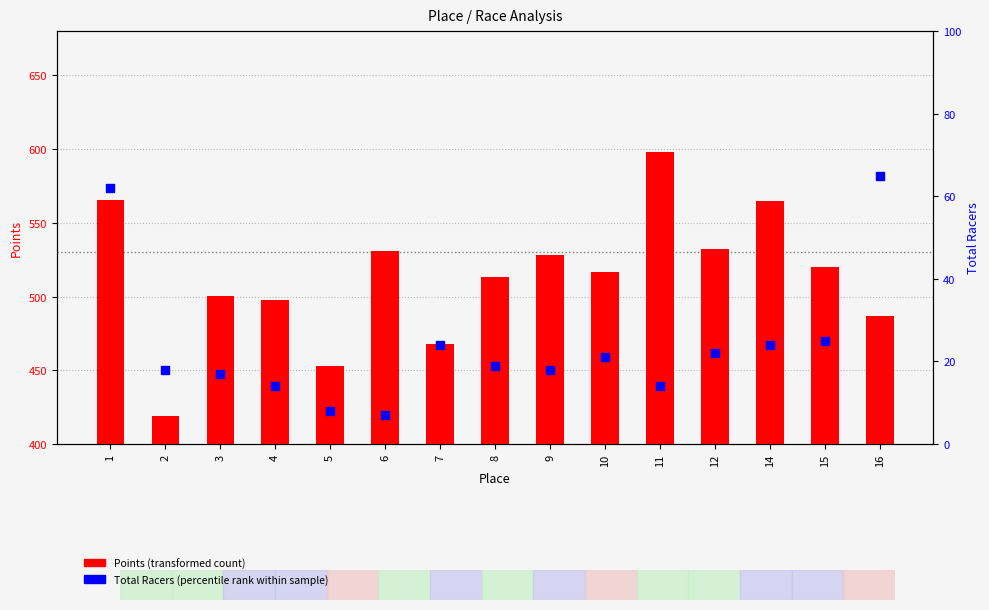

Is the value of Points (transformed count) at 1 greater than the value of Total Racers (percentile rank) at 2?

Yes